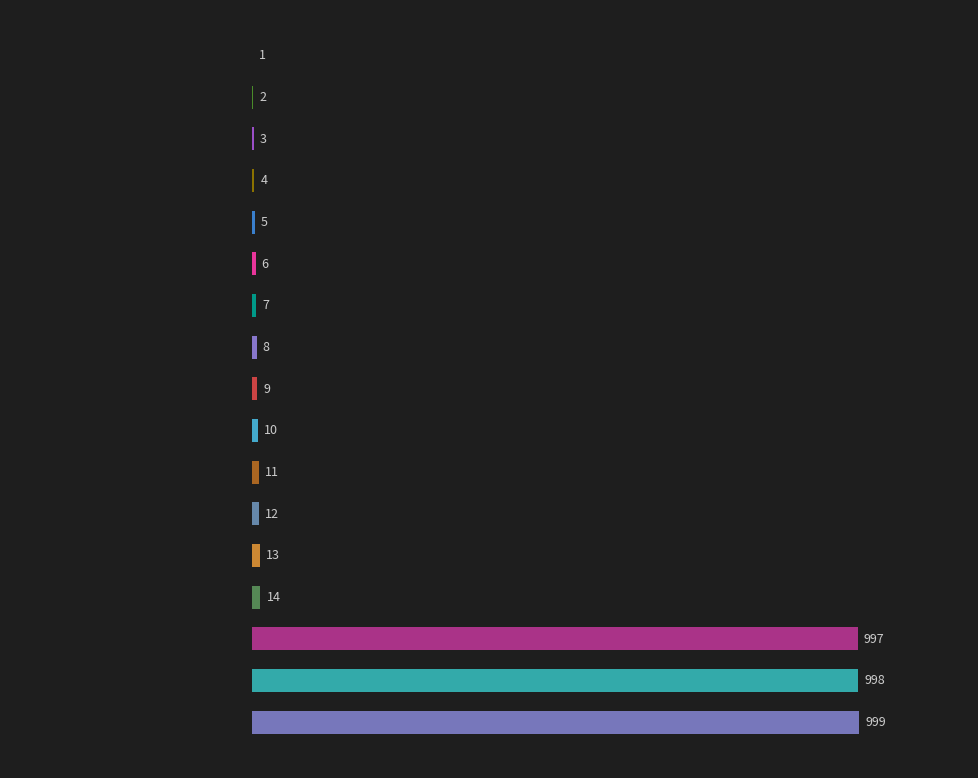

What is the maximum value shown in the chart?

999